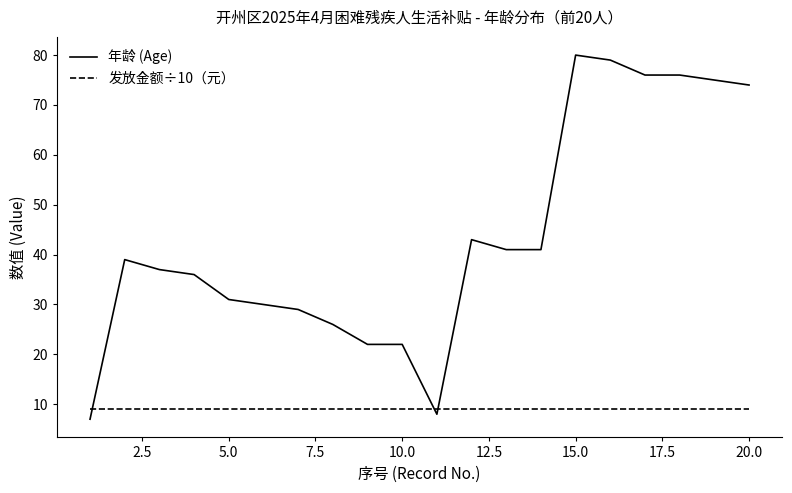

Which series has the widest spread of values?

年龄 (Age)